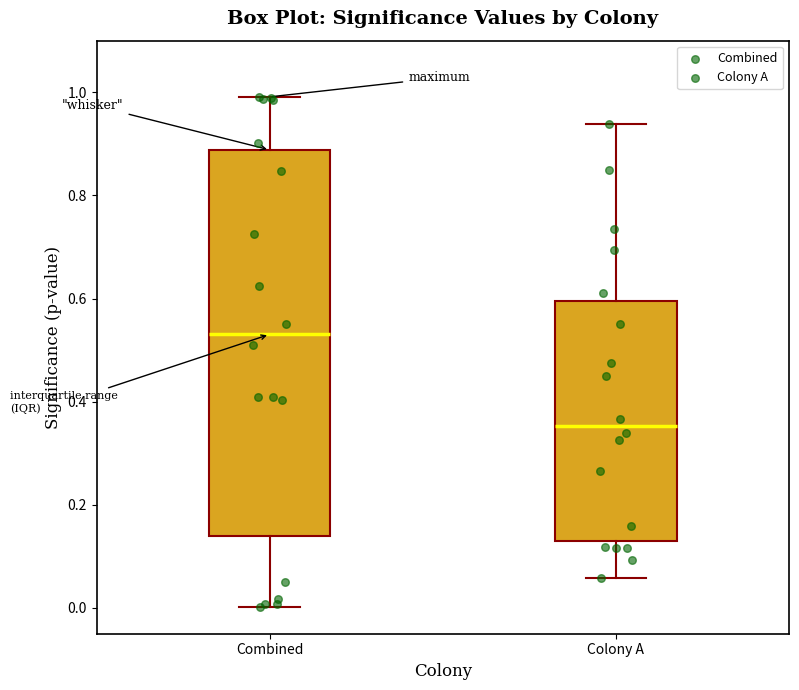

Reading left to right, read every box against the y-axis: the position of its median line, the range the box covers, and the ends of its whiskers. The values are not printed on the chart, so give them approximately, as read against the axis.

Combined: median 0.54, box 0.14 to 0.88, whiskers 0.00 to 1.00
Colony A: median 0.36, box 0.12 to 0.60, whiskers 0.06 to 0.94